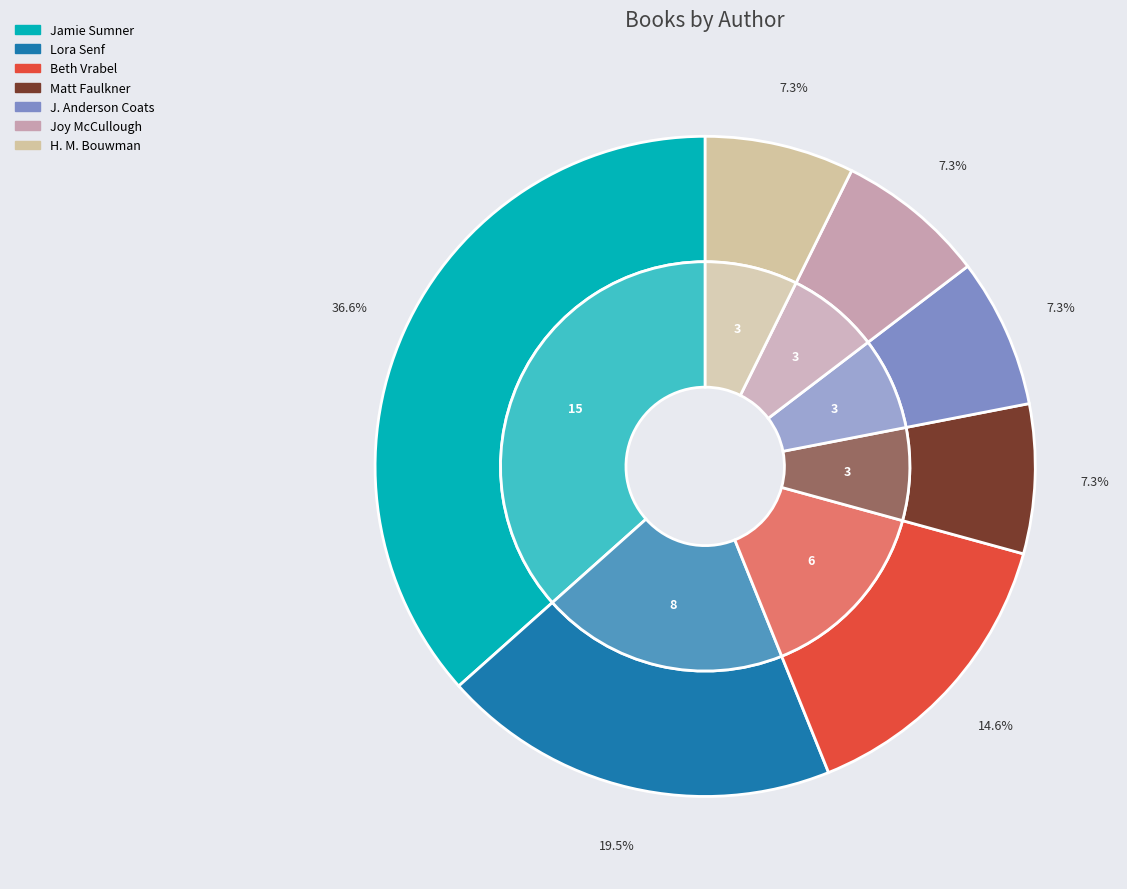

What is the smallest slice in the pie chart?

Joy McCullough